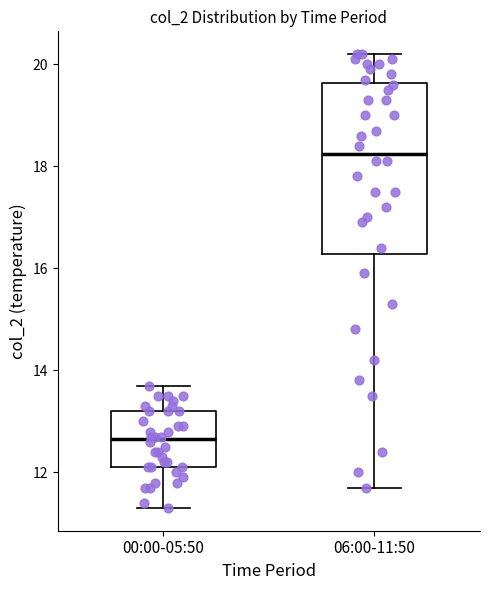

Reading left to right, read every box against the y-axis: the position of its median line, the range the box covers, and the ends of its whiskers. The values are not printed on the chart, so give them approximately, as read against the axis.

00:00-05:50: median 12.6, box 12.2 to 13.2, whiskers 11.4 to 13.8
06:00-11:50: median 18.2, box 16.2 to 19.6, whiskers 11.8 to 20.2